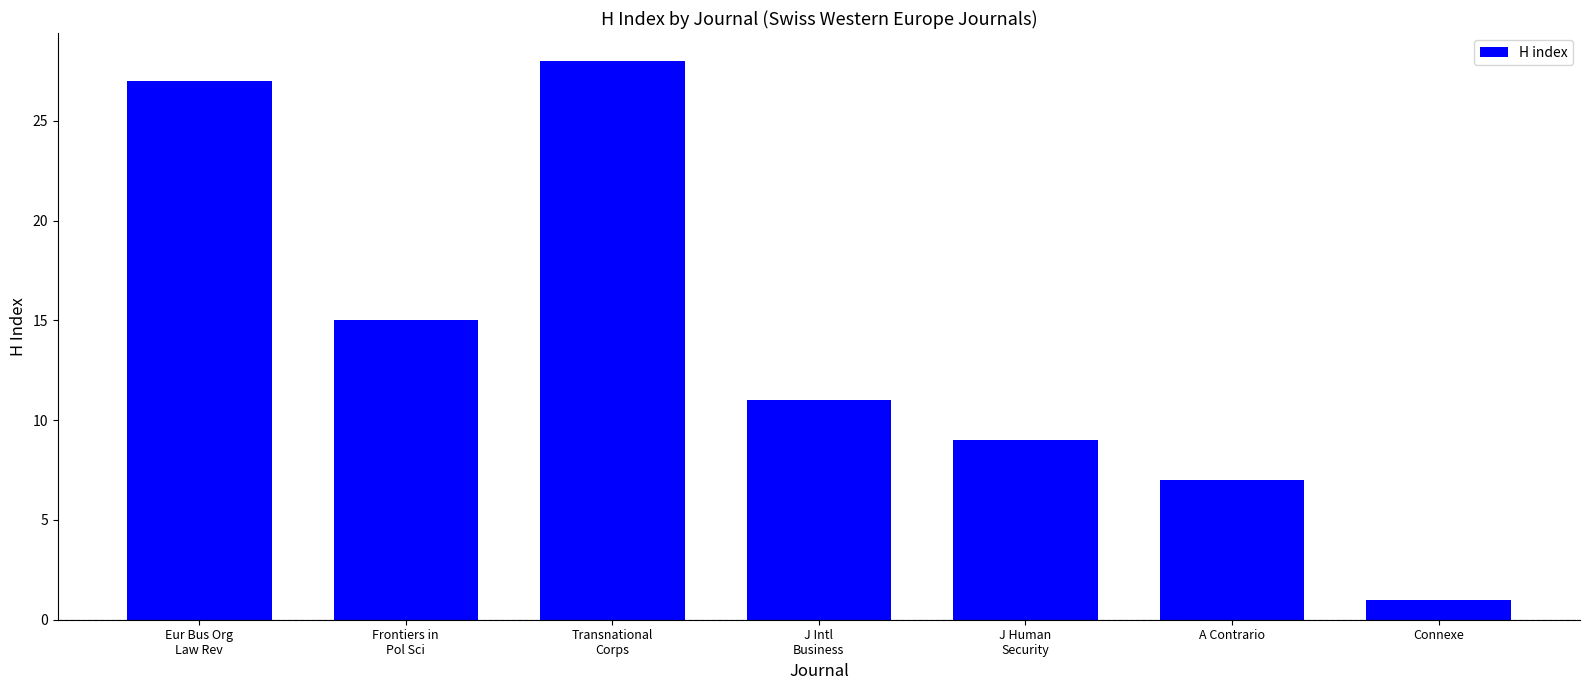

What is the label of the 4th bar from the left?

J Intl
Business